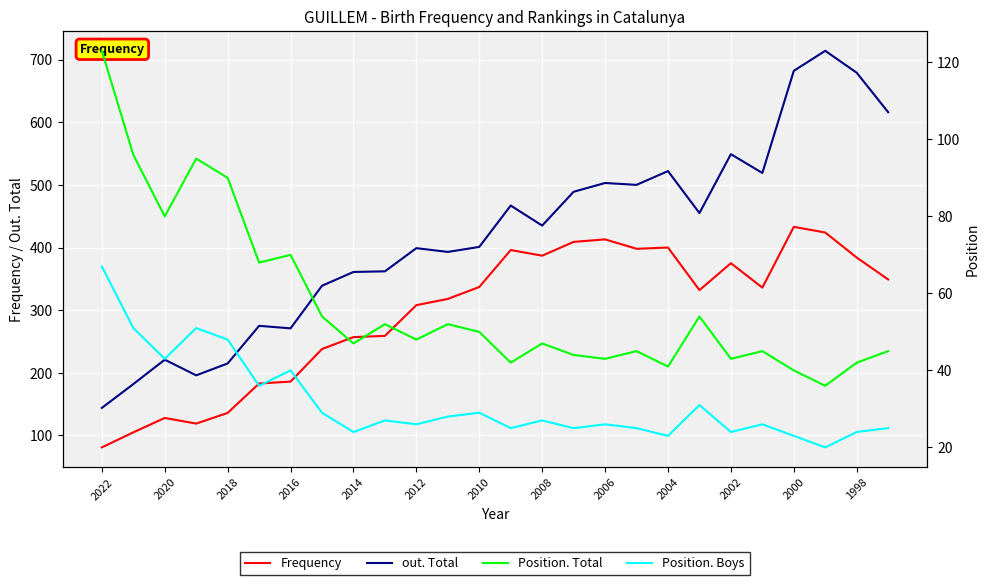

The value of Frequency at 2008 is 95. True or false?

False